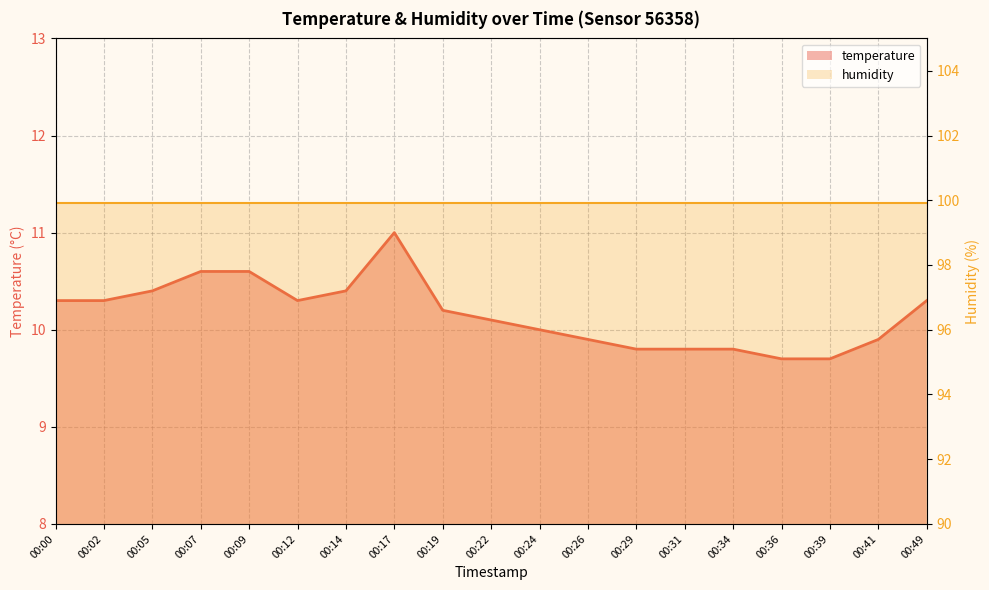

Where is temperature nearest to the value 10?

00:24